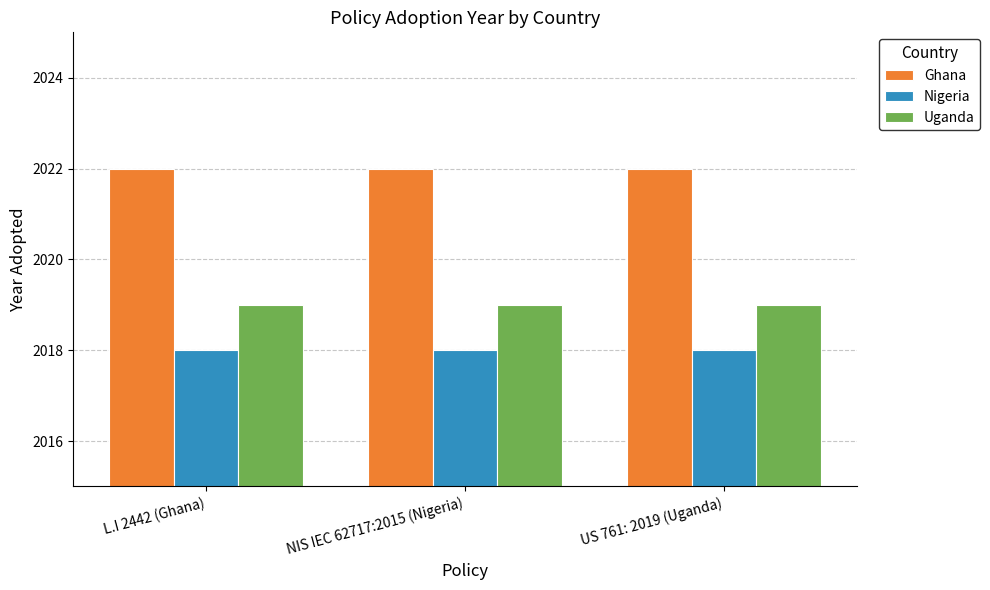

What is the spread (max minus min) of values at NIS IEC 62717:2015 (Nigeria)?

4